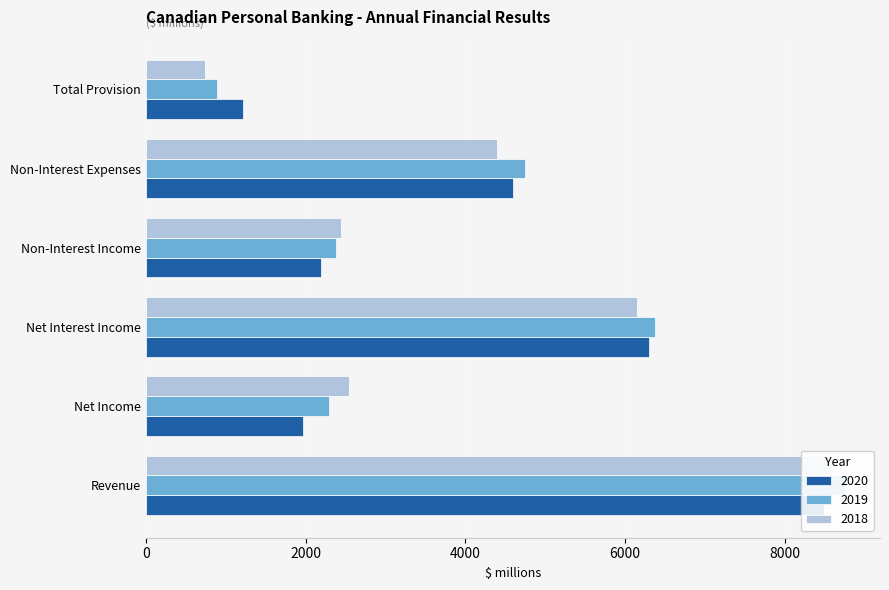

Reading left to right, what are all the values shown in this chart?

2020: 8488	1962	6294	2194	4603	1219
2019: 8755	2289	6372	2383	4745	896
2018: 8595	2540	6151	2444	4395	741